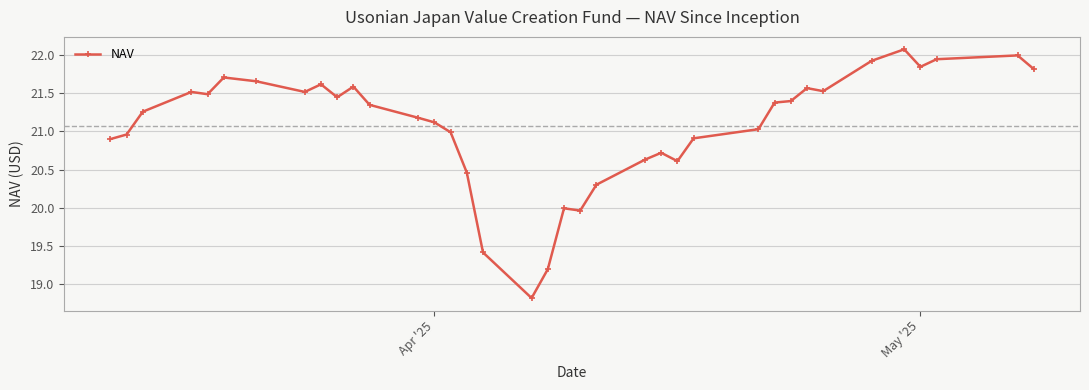

True or false: there are more than 0 points higher than both neighbors.

True